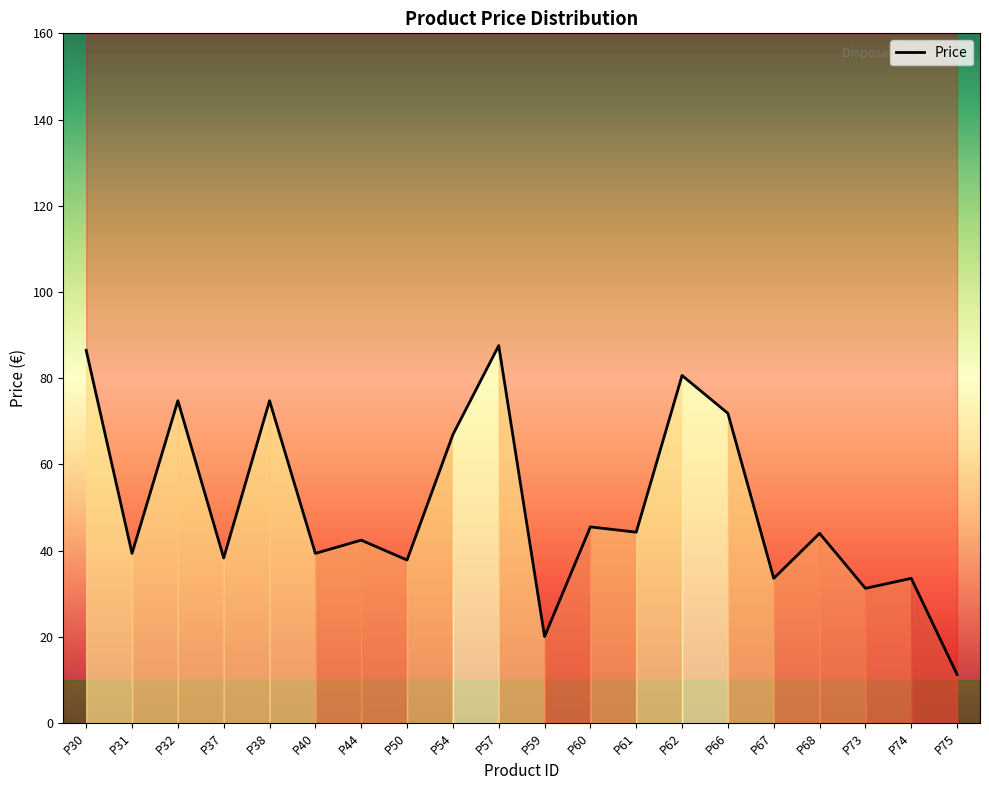

Reading left to right, extract all data points from this chart.

86.5	39.4	74.8	38.3	74.8	39.4	42.4	37.8	66.9	87.6	20.1	45.5	44.3	80.6	71.8	33.6	44.0	31.2	33.6	11.3